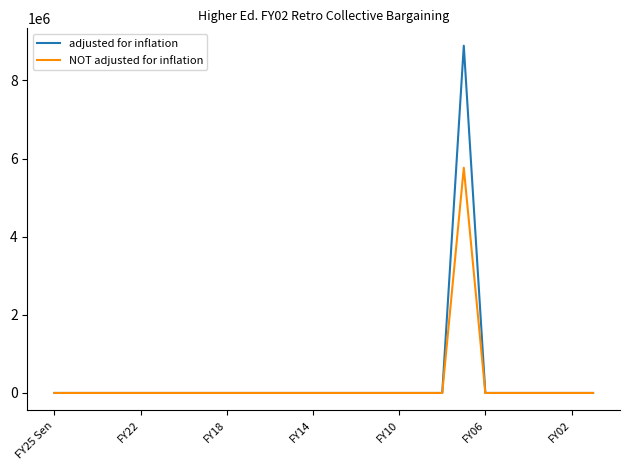

How many lines are shown in the chart?

2